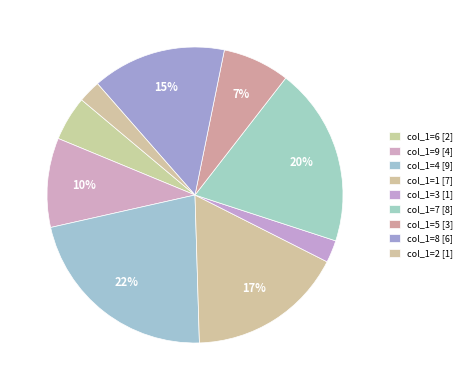

How many segments does this pie chart have?

9